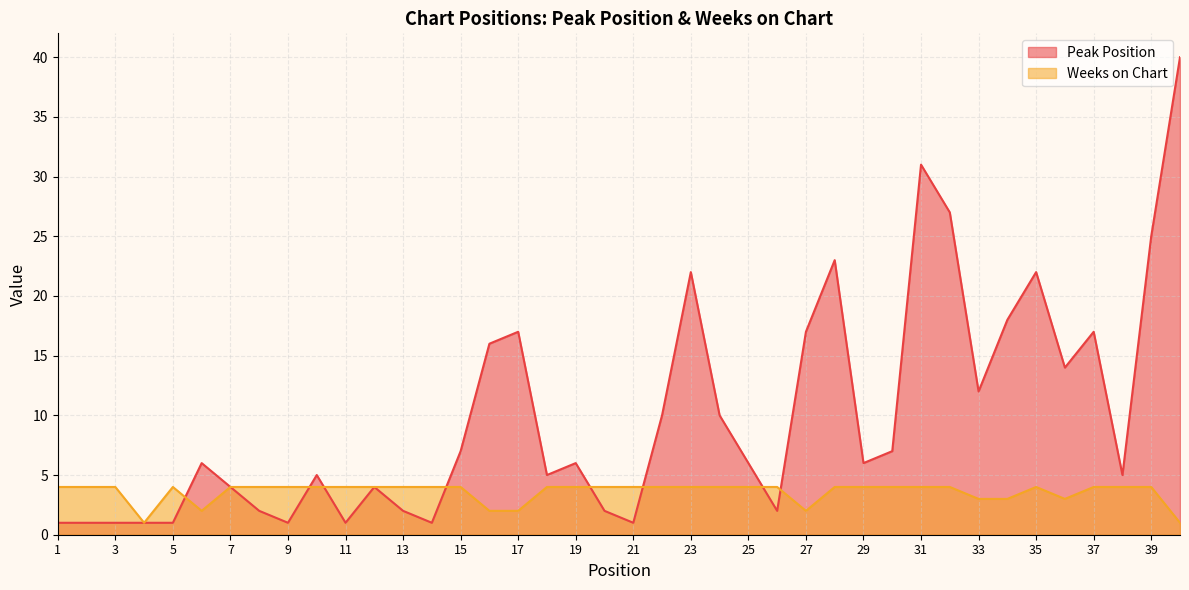

What is the value of the Peak Position point at the 18th from the left?

5